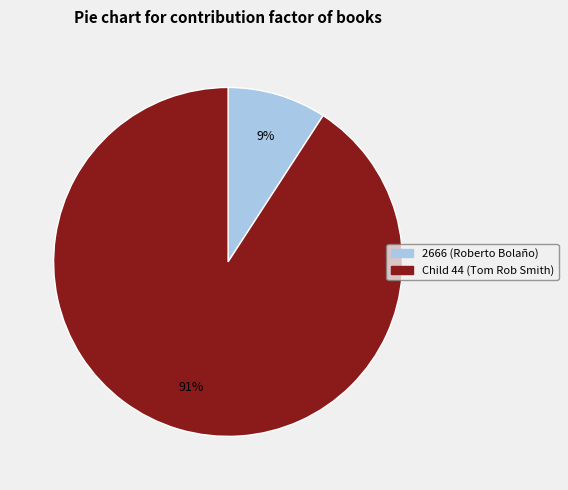

What is the smallest slice in the pie chart?

2666 (Roberto Bolaño)